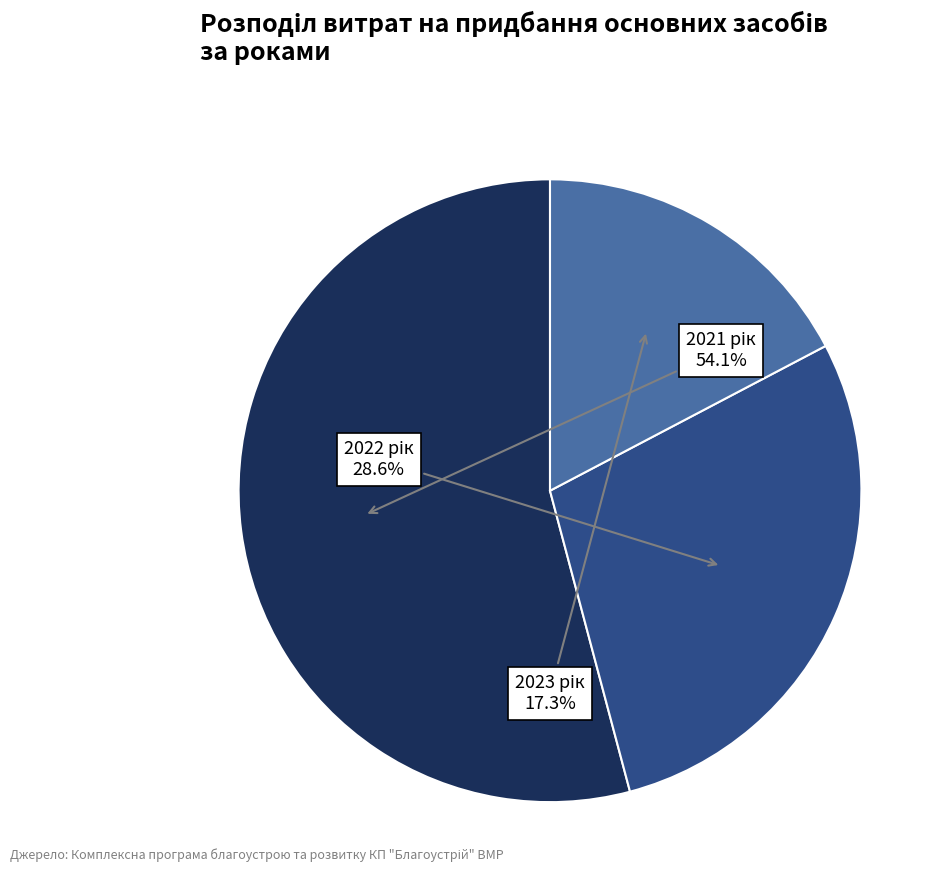

Is there a majority slice in this chart?

Yes